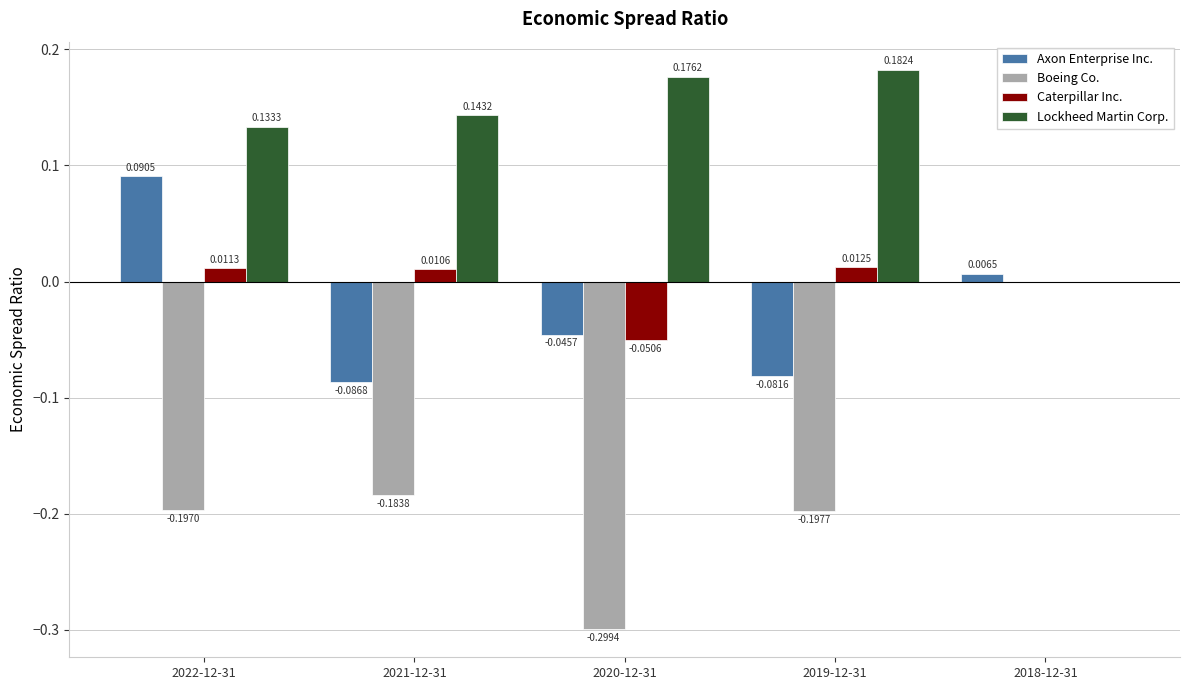

Which series changed the most between 2021-12-31 and 2019-12-31?

Lockheed Martin Corp.